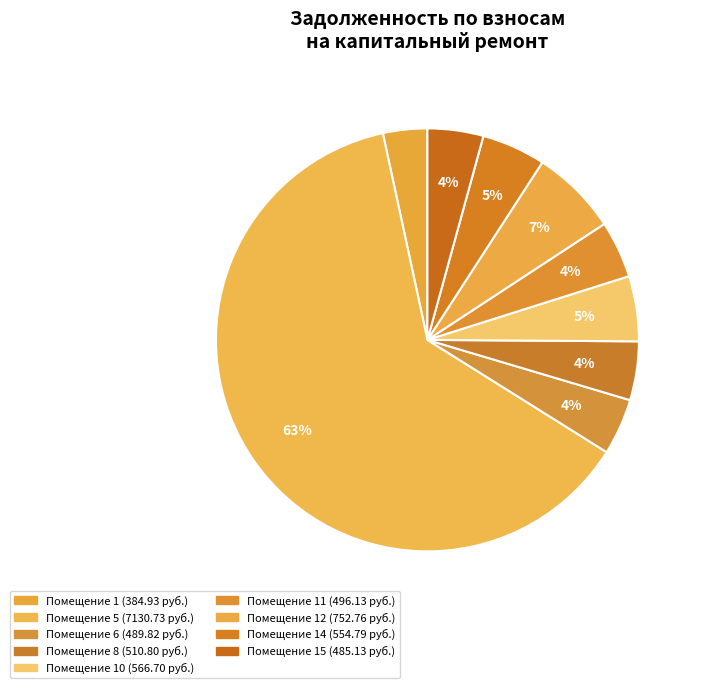

How many slices are in this pie chart?

9